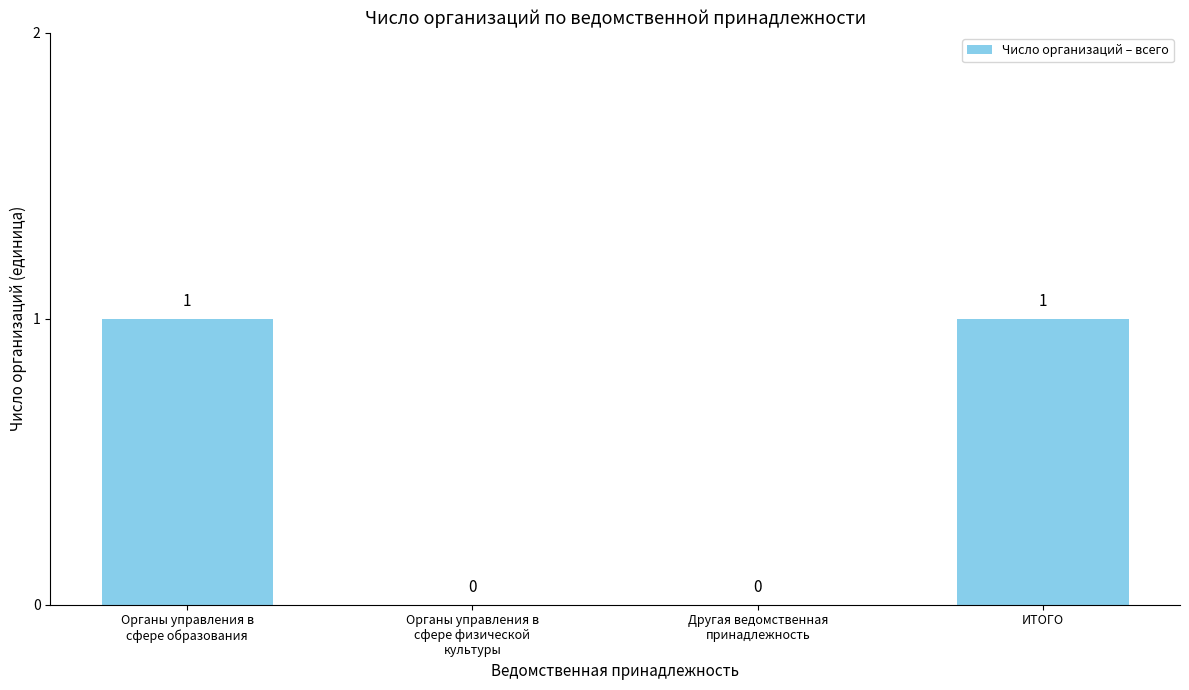

How many positive values are there?

2